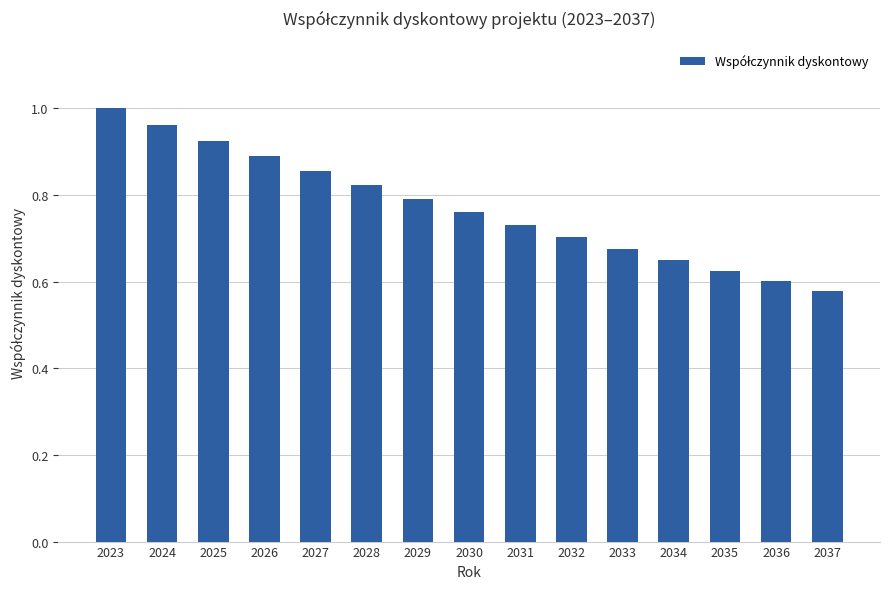

Count the number of categories in the chart.

15